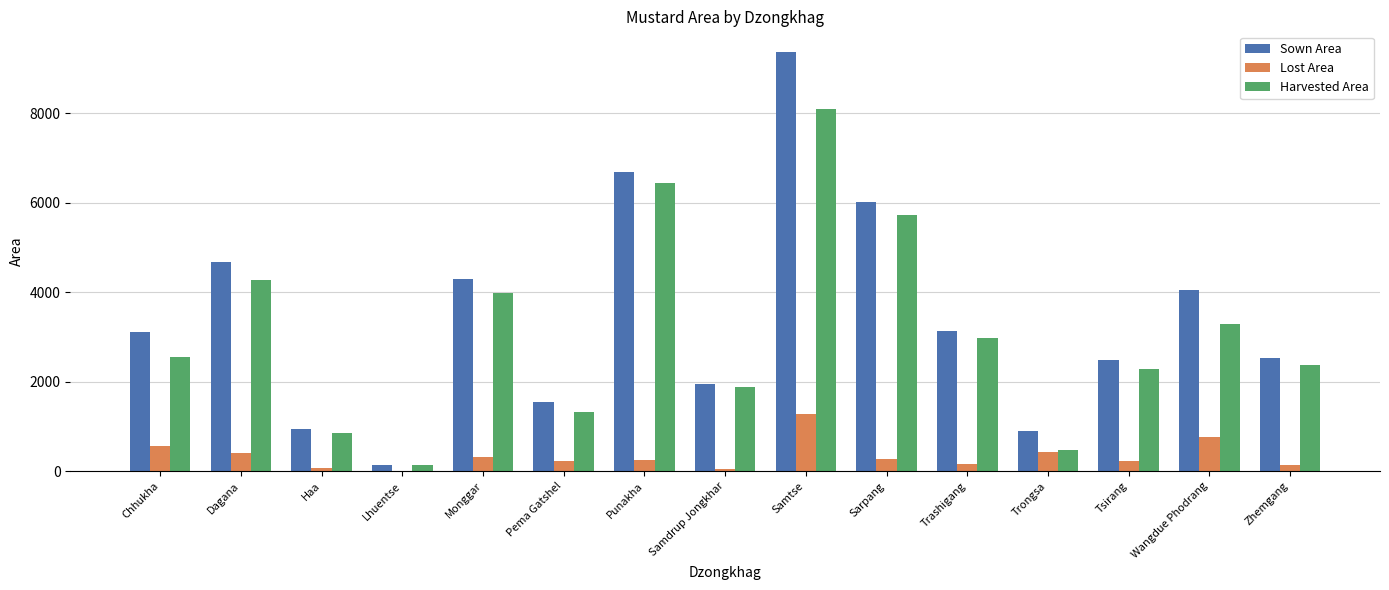

What is the maximum value for Harvested Area?

8094